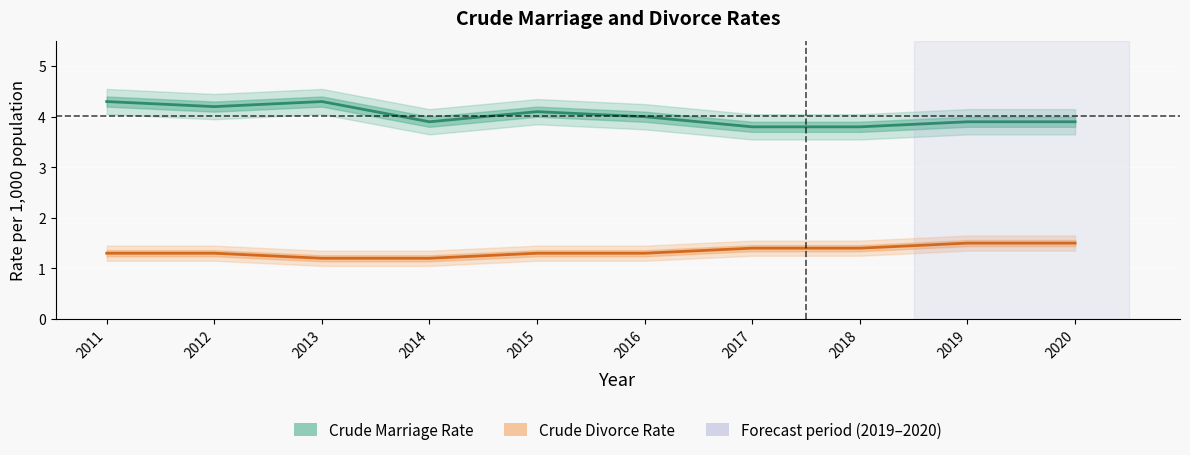

List the labels in order of Crude Marriage Rate value, largest first.

2011, 2013, 2012, 2015, 2016, 2014, 2019, 2020, 2017, 2018